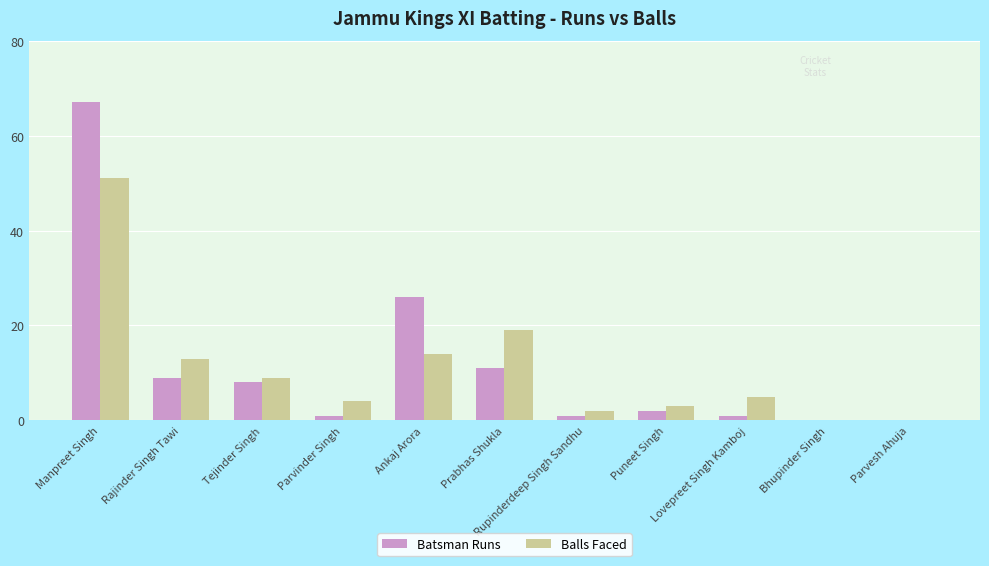

What are all the series names shown in the legend?

Batsman Runs, Balls Faced